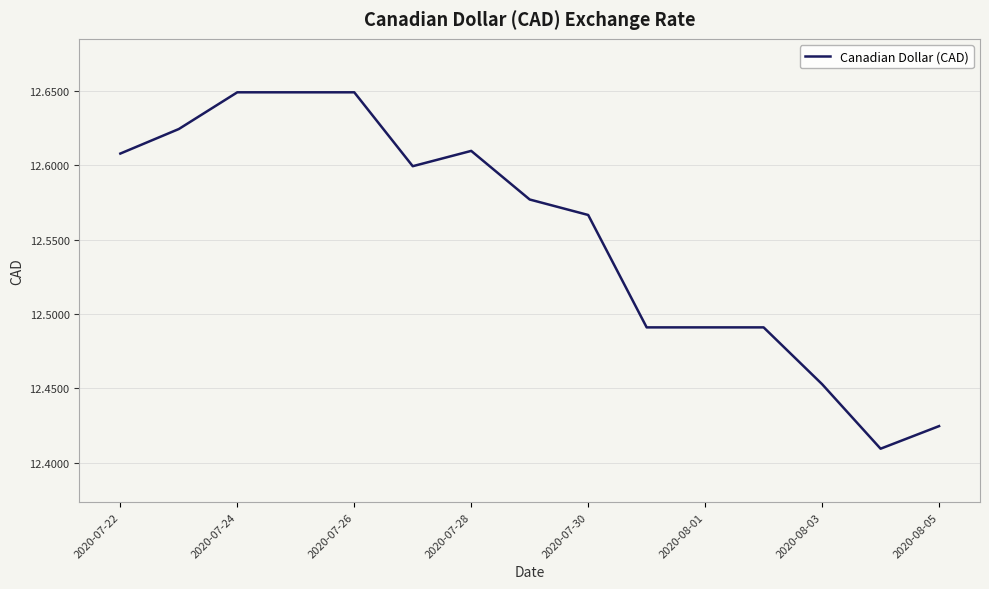

Is this an area chart (filled region under the line)?

No